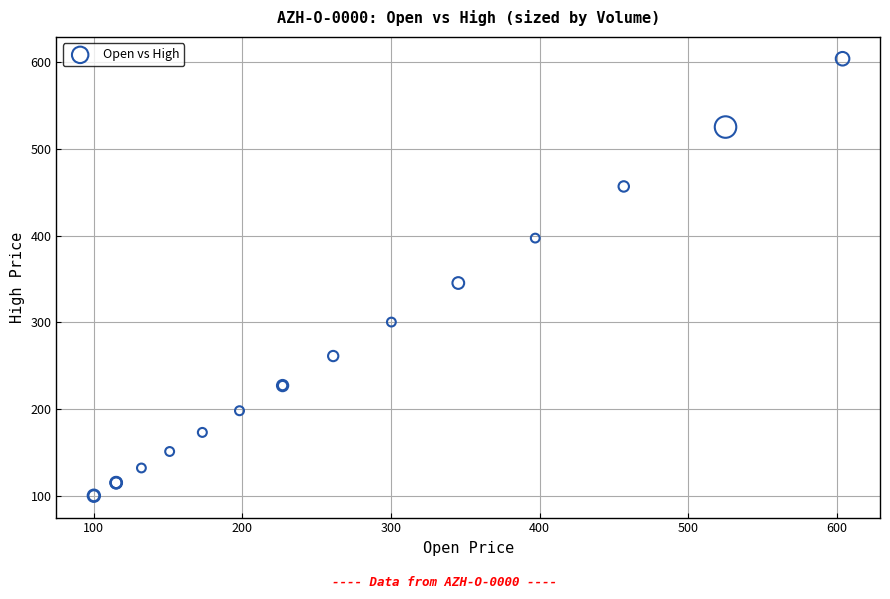

What Y value in the scatter plot is closest to 351?

345.2